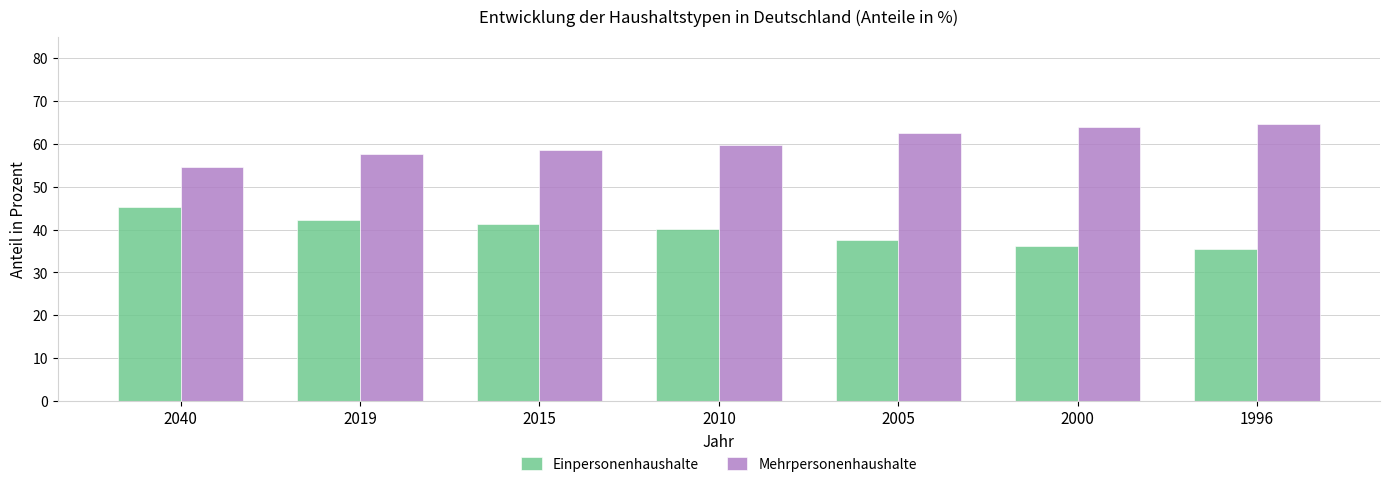

What value does the Mehrpersonenhaushalte series have at 2019?

57.7